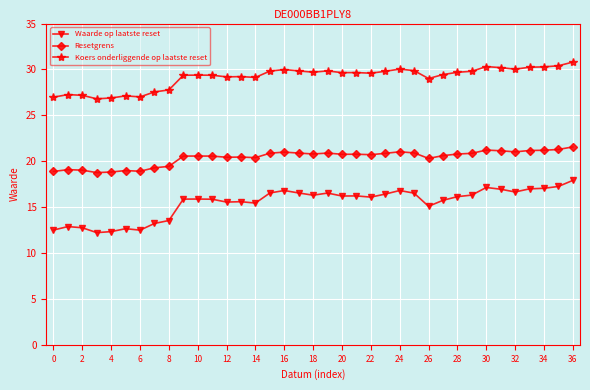

What is the value of the Waarde op laatste reset point at the 27th from the left?

15.1